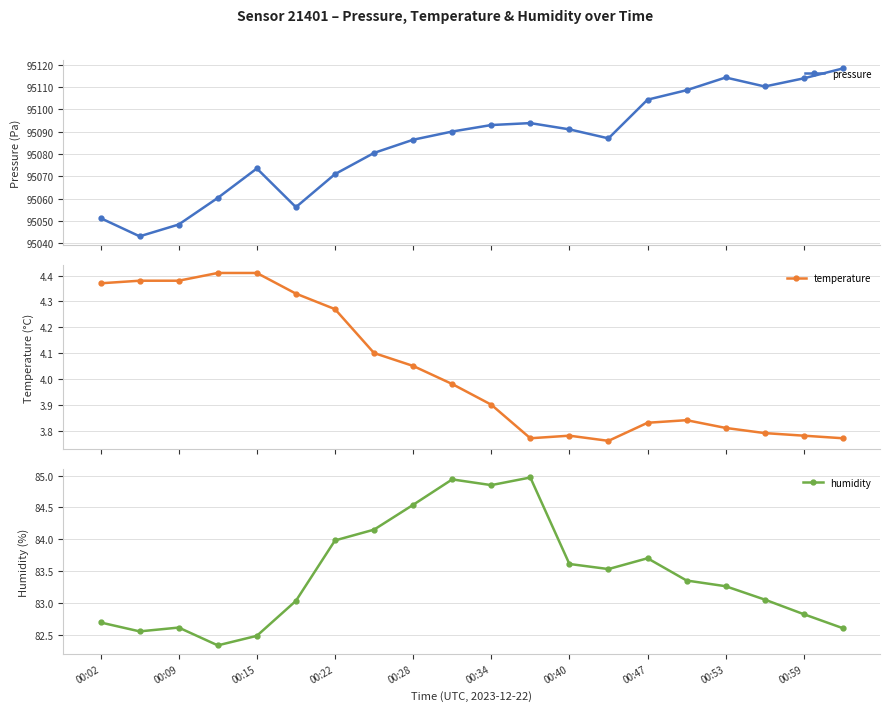

What is the value of the pressure point at the 17th from the left?

95114.3